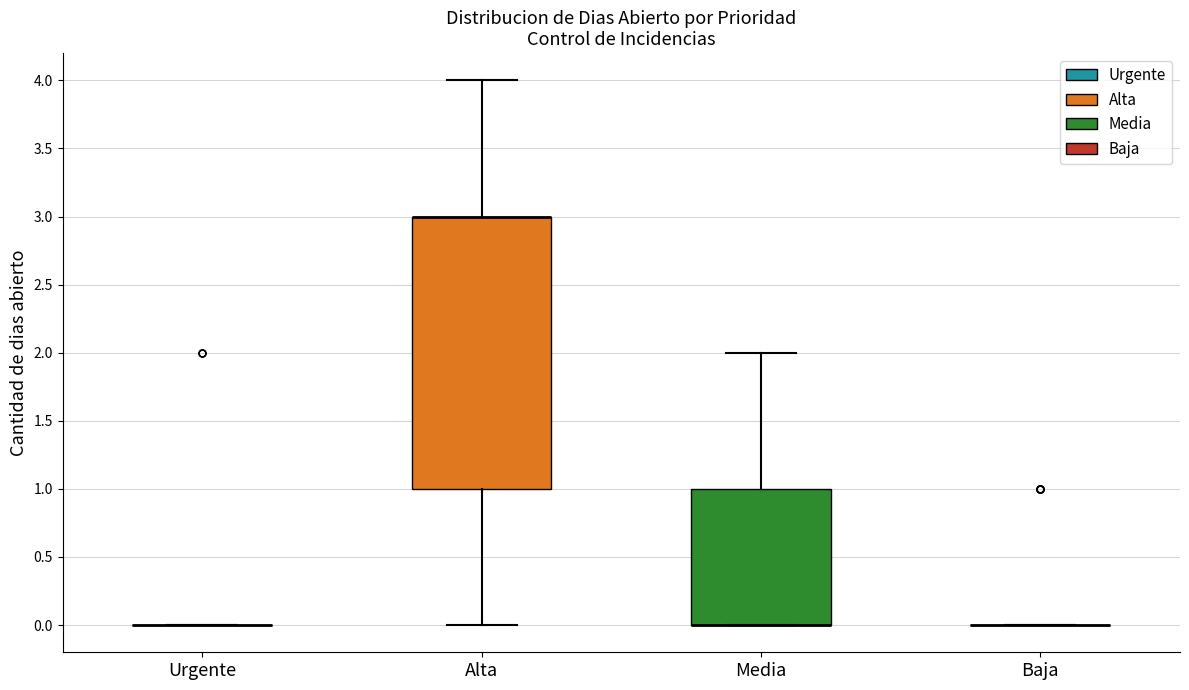

Reading left to right, transcribe this box plot: for each box, give where its median line is, the range the box spans, and where its two whiskers end, as read against the y-axis. The values are not printed on the chart, so give them approximately, as read against the axis.

Urgente: box collapsed to a line at 0, whiskers 0 to 0
Alta: median 3 (drawn on the box's upper edge), box 1 to 3, whiskers 0 to 4
Media: median 0 (drawn on the box's lower edge), box 0 to 1, whiskers 0 to 2
Baja: box collapsed to a line at 0, whiskers 0 to 0